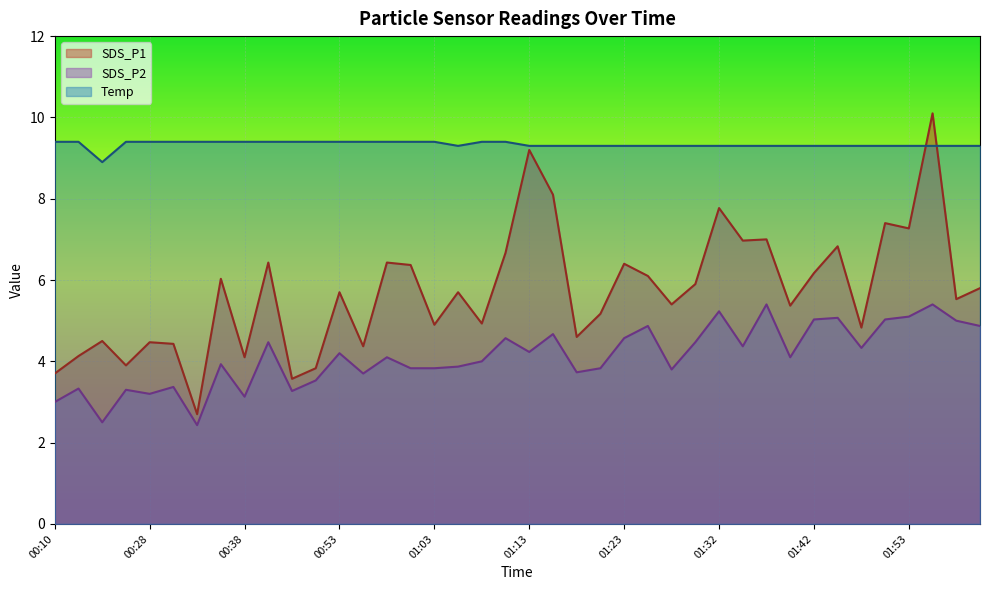

Reading left to right, extract all data points from this chart.

SDS_P1: 00:10=3.7	00:18=4.1	00:20=4.5	00:26=3.9	00:28=4.5	00:31=4.4	00:33=2.7	00:35=6.0	00:38=4.1	00:40=6.4	00:45=3.6	00:51=3.8	00:53=5.7	00:56=4.4	00:58=6.4	01:00=6.4	01:03=4.9	01:06=5.7	01:08=4.9	01:10=6.7	01:13=9.2	01:15=8.1	01:18=4.6	01:20=5.2	01:23=6.4	01:25=6.1	01:28=5.4	01:30=5.9	01:32=7.8	01:35=7.0	01:37=7.0	01:40=5.4	01:42=6.2	01:45=6.8	01:48=4.8	01:50=7.4	01:53=7.3	01:56=10.1	01:59=5.5	02:02=5.8
SDS_P2: 00:10=3.0	00:18=3.3	00:20=2.5	00:26=3.3	00:28=3.2	00:31=3.4	00:33=2.4	00:35=3.9	00:38=3.1	00:40=4.5	00:45=3.3	00:51=3.5	00:53=4.2	00:56=3.7	00:58=4.1	01:00=3.8	01:03=3.8	01:06=3.9	01:08=4.0	01:10=4.6	01:13=4.2	01:15=4.7	01:18=3.7	01:20=3.8	01:23=4.6	01:25=4.9	01:28=3.8	01:30=4.5	01:32=5.2	01:35=4.4	01:37=5.4	01:40=4.1	01:42=5.0	01:45=5.1	01:48=4.3	01:50=5.0	01:53=5.1	01:56=5.4	01:59=5.0	02:02=4.9
Temp: 00:10=9.4	00:18=9.4	00:20=8.9	00:26=9.4	00:28=9.4	00:31=9.4	00:33=9.4	00:35=9.4	00:38=9.4	00:40=9.4	00:45=9.4	00:51=9.4	00:53=9.4	00:56=9.4	00:58=9.4	01:00=9.4	01:03=9.4	01:06=9.3	01:08=9.4	01:10=9.4	01:13=9.3	01:15=9.3	01:18=9.3	01:20=9.3	01:23=9.3	01:25=9.3	01:28=9.3	01:30=9.3	01:32=9.3	01:35=9.3	01:37=9.3	01:40=9.3	01:42=9.3	01:45=9.3	01:48=9.3	01:50=9.3	01:53=9.3	01:56=9.3	01:59=9.3	02:02=9.3